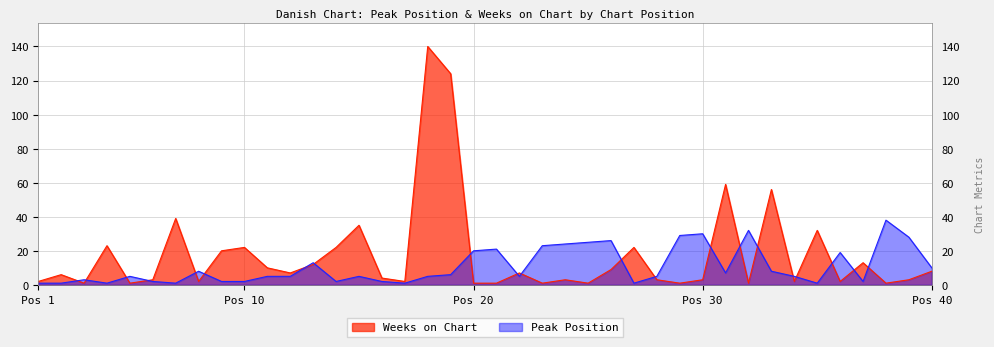

The value of Peak Position at 19 is 6. True or false?

True